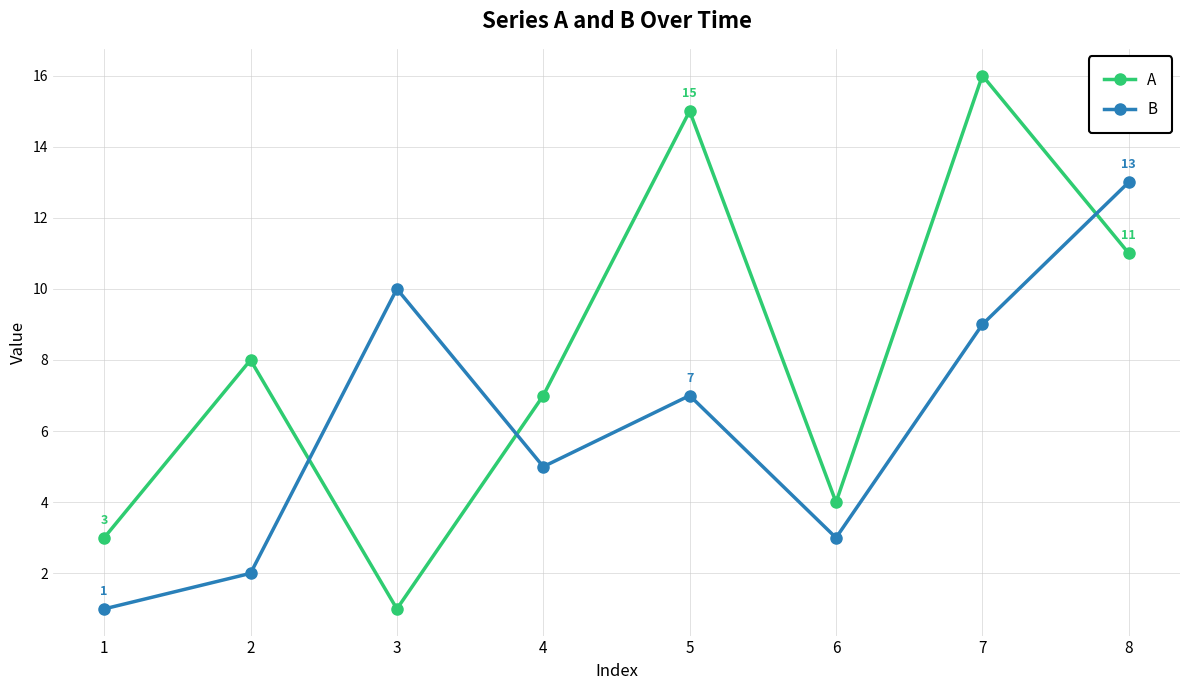

At how many categories does at least one series exceed 6?

6